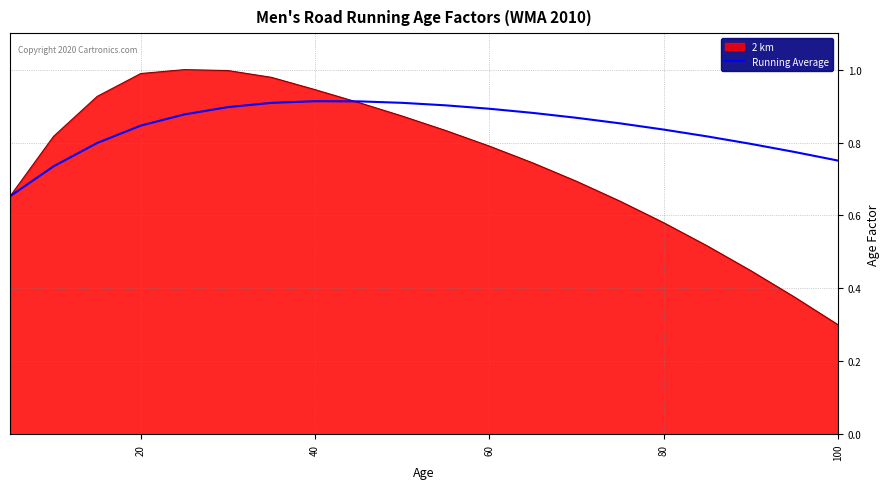

List the series in order of their overall mean, highest first.

Running Average, 2 km